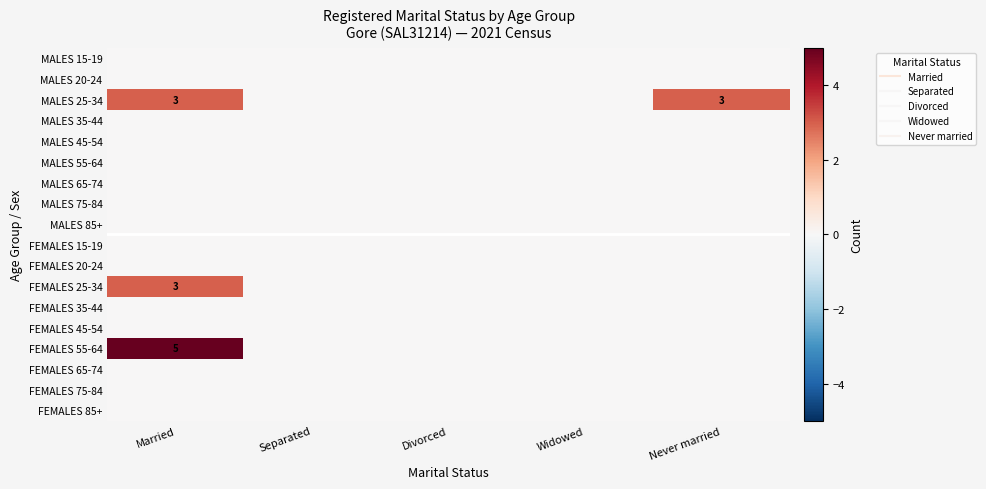

At which category is the sum across all series the highest?

Married